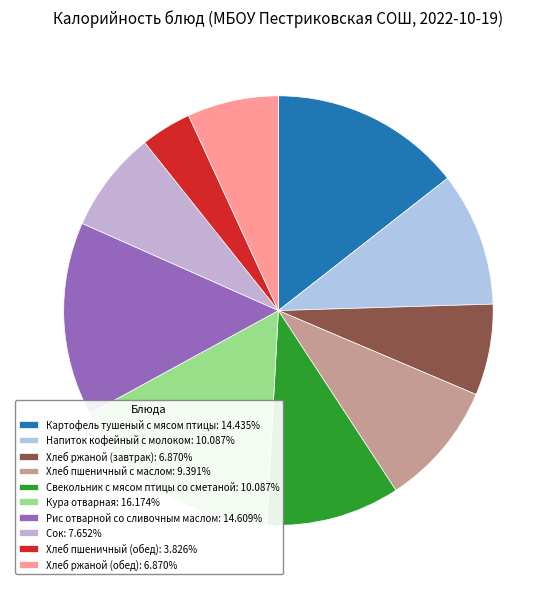

The Хлеб ржаной (завтрак) slice represents 18% of the pie. True or false?

False